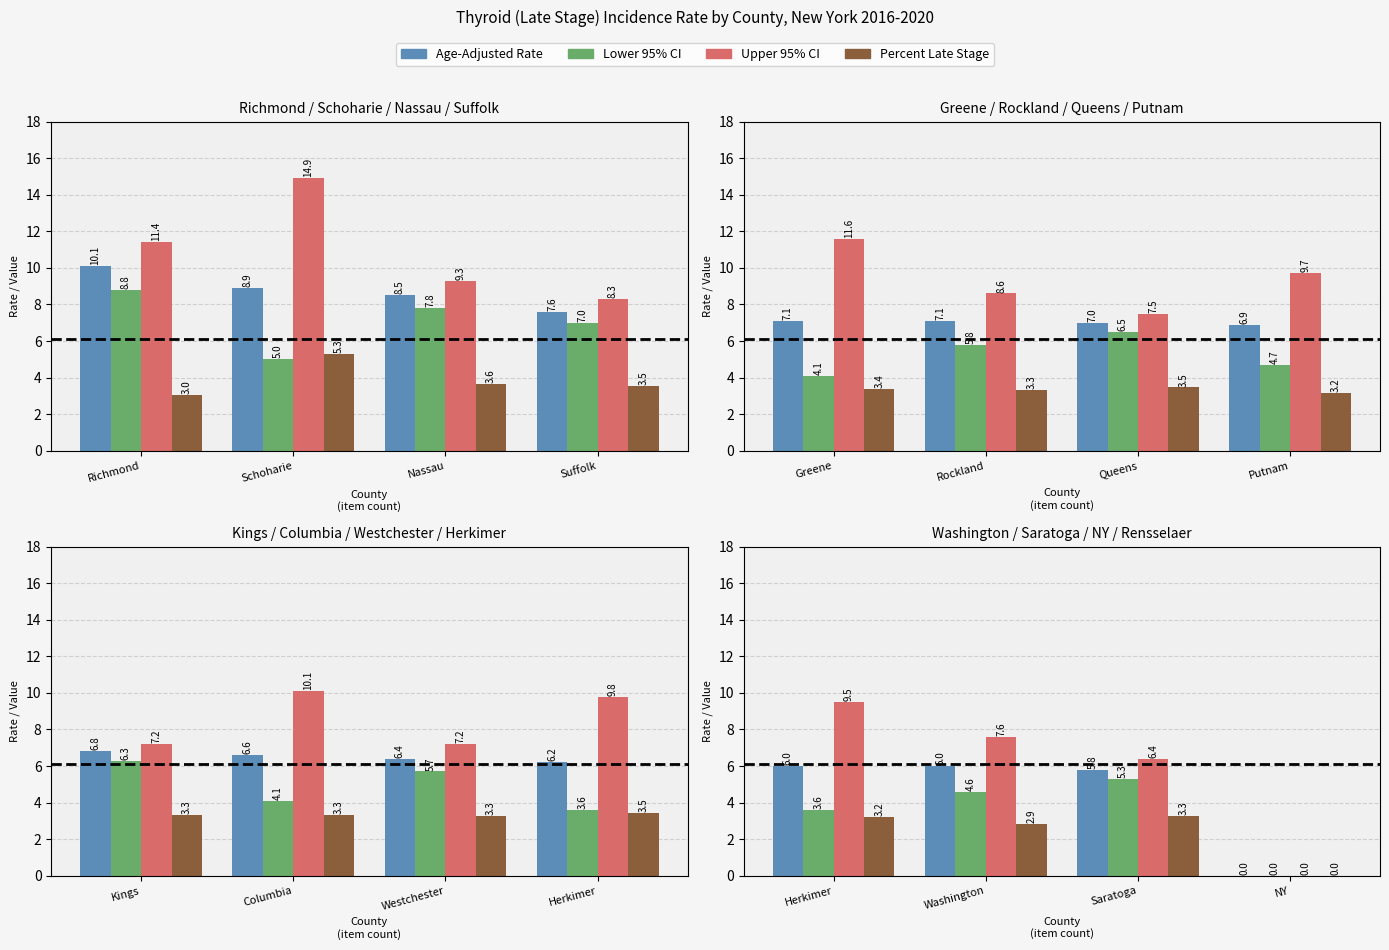

The value of Age-Adjusted Rate at Saratoga is 9.2. True or false?

False